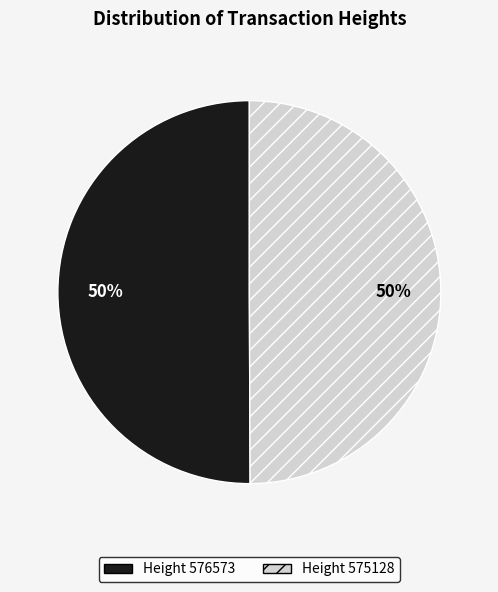

To the nearest percent, what is the average slice percentage?

50%